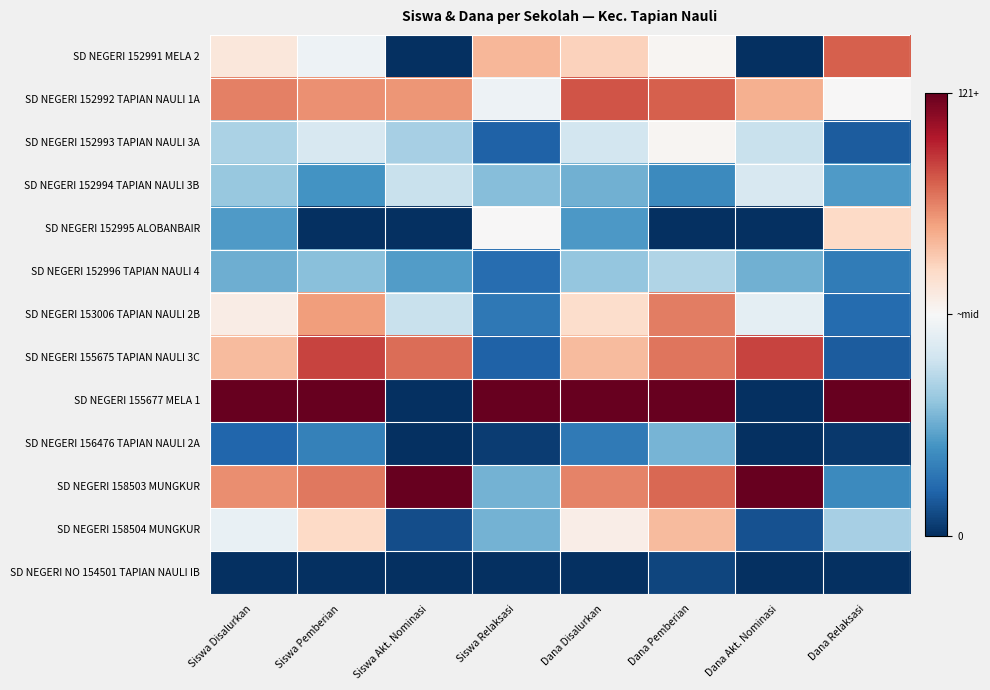

Which series has the widest spread of values?

SD NEGERI 155677 MELA 1